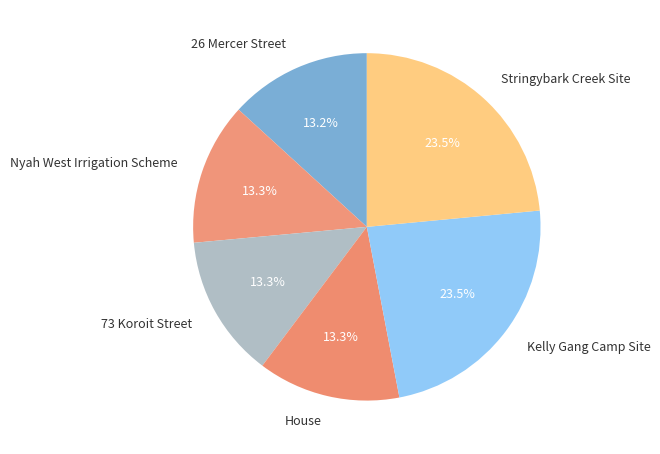

Is it true that Kelly Gang Camp Site is 15% of the pie?

False